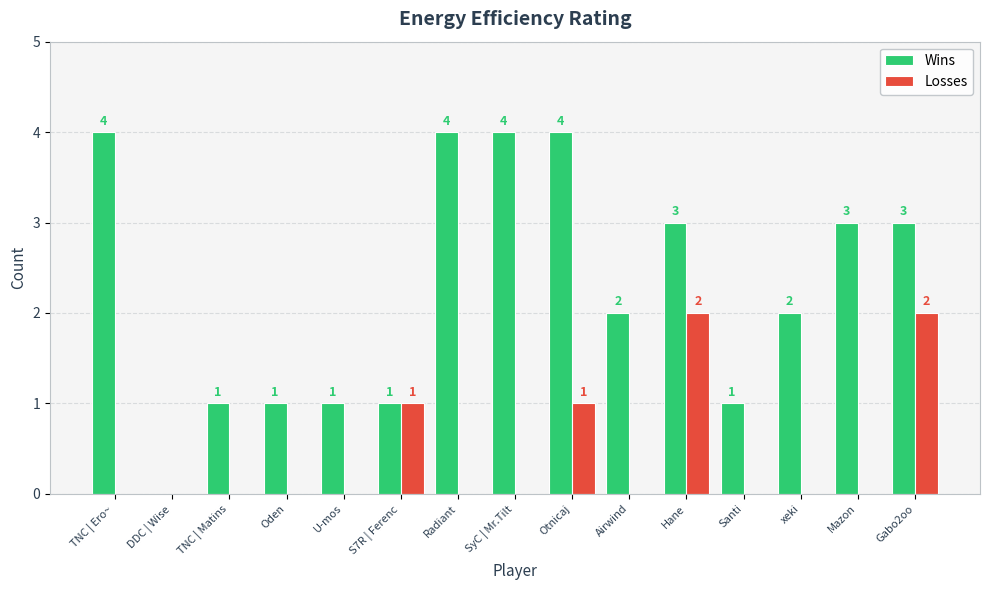

Reading right to left, transcribe all the data shown in this chart.

Wins: Gabo2oo=3	Mazon=3	xeki=2	Santi=1	Hane=3	Airwind=2	Otnicaj=4	SyC | Mr.Tilt=4	Radiant=4	S7R | Ferenc=1	U-mos=1	Oden=1	TNC | Matins=1	DDC | Wise=0	TNC | Ero~=4
Losses: Gabo2oo=2	Mazon=0	xeki=0	Santi=0	Hane=2	Airwind=0	Otnicaj=1	SyC | Mr.Tilt=0	Radiant=0	S7R | Ferenc=1	U-mos=0	Oden=0	TNC | Matins=0	DDC | Wise=0	TNC | Ero~=0